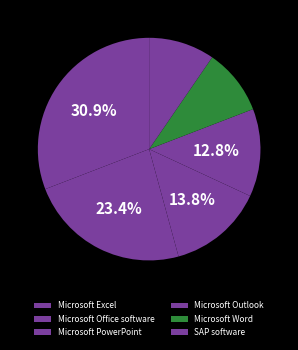

To the nearest percent, what is the average slice percentage?

17%